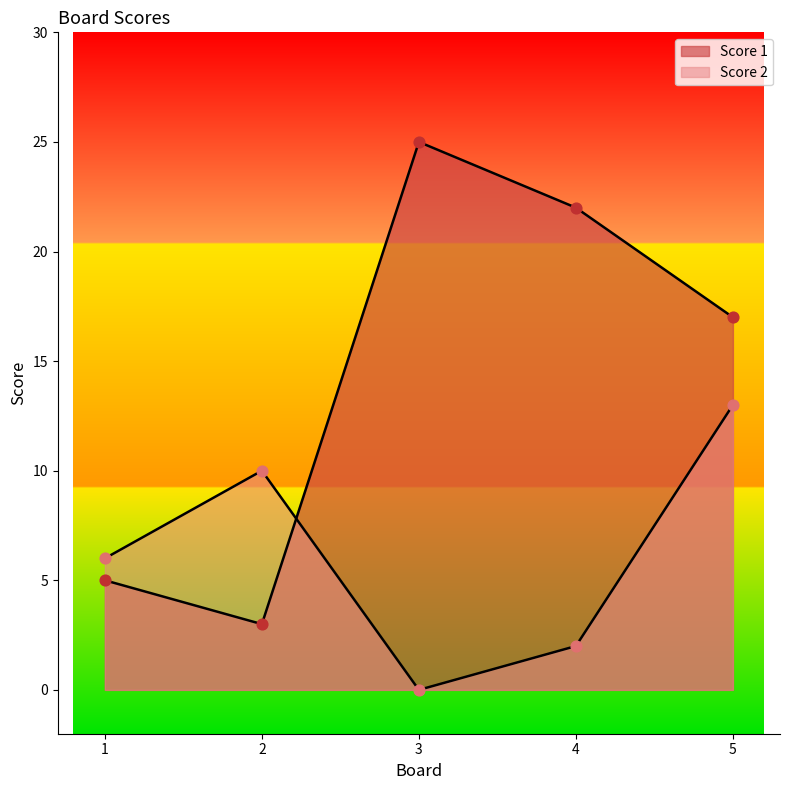

Which series has the widest spread of Y values?

Score 1